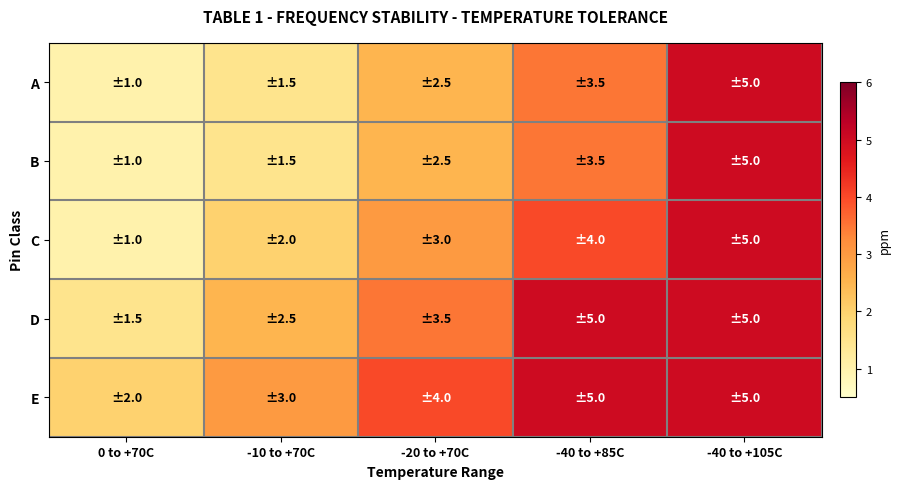

What is the total value across all series at -10 to +70C?

10.5